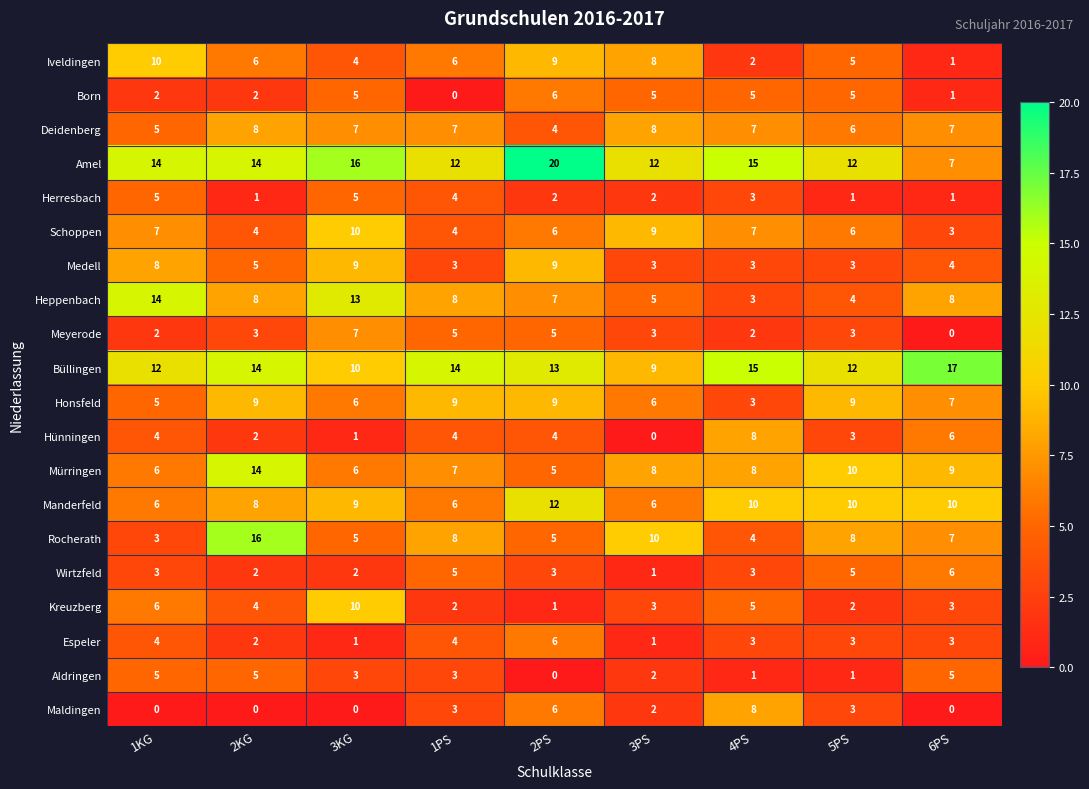

What is the total value across all series at 4PS?

115